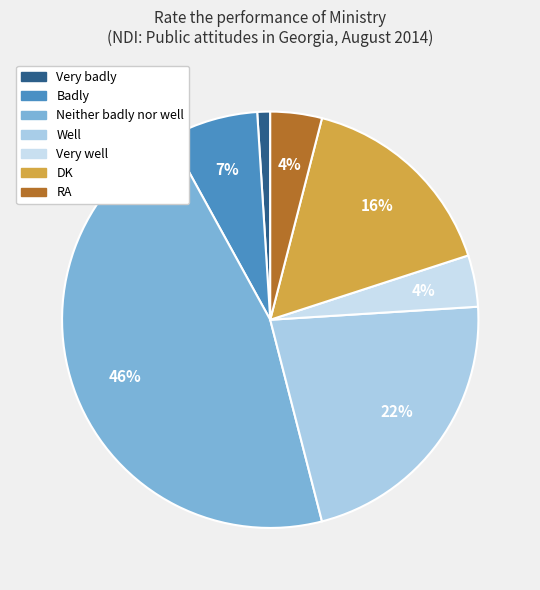

To the nearest percent, what is the difference between the largest and smallest slice percentages?

45%